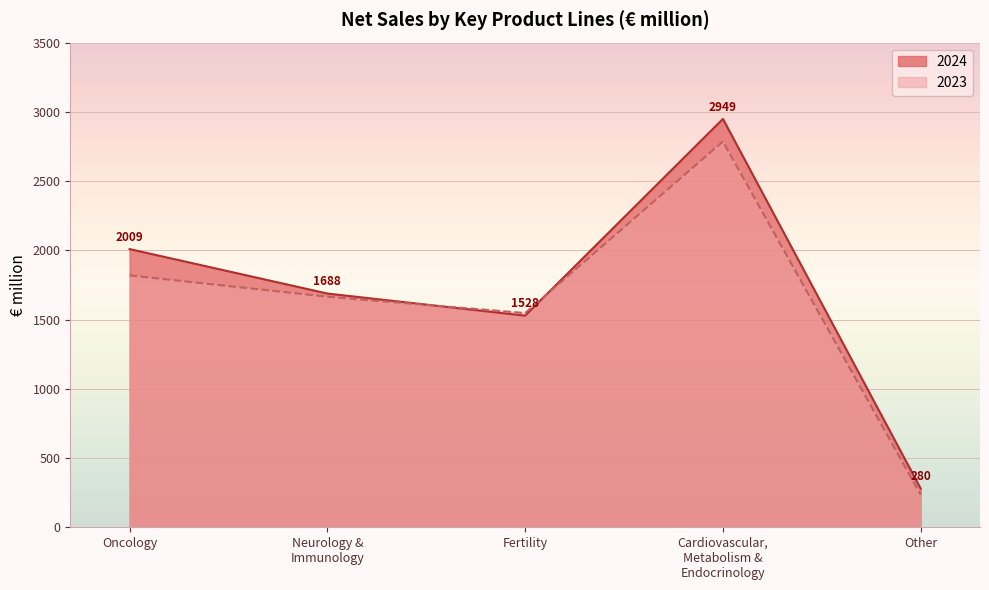

What is the label of the 3rd point from the right?

Fertility